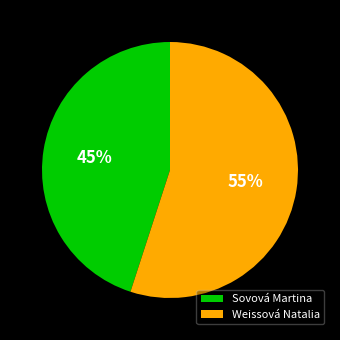

Does any single category account for the majority?

Yes